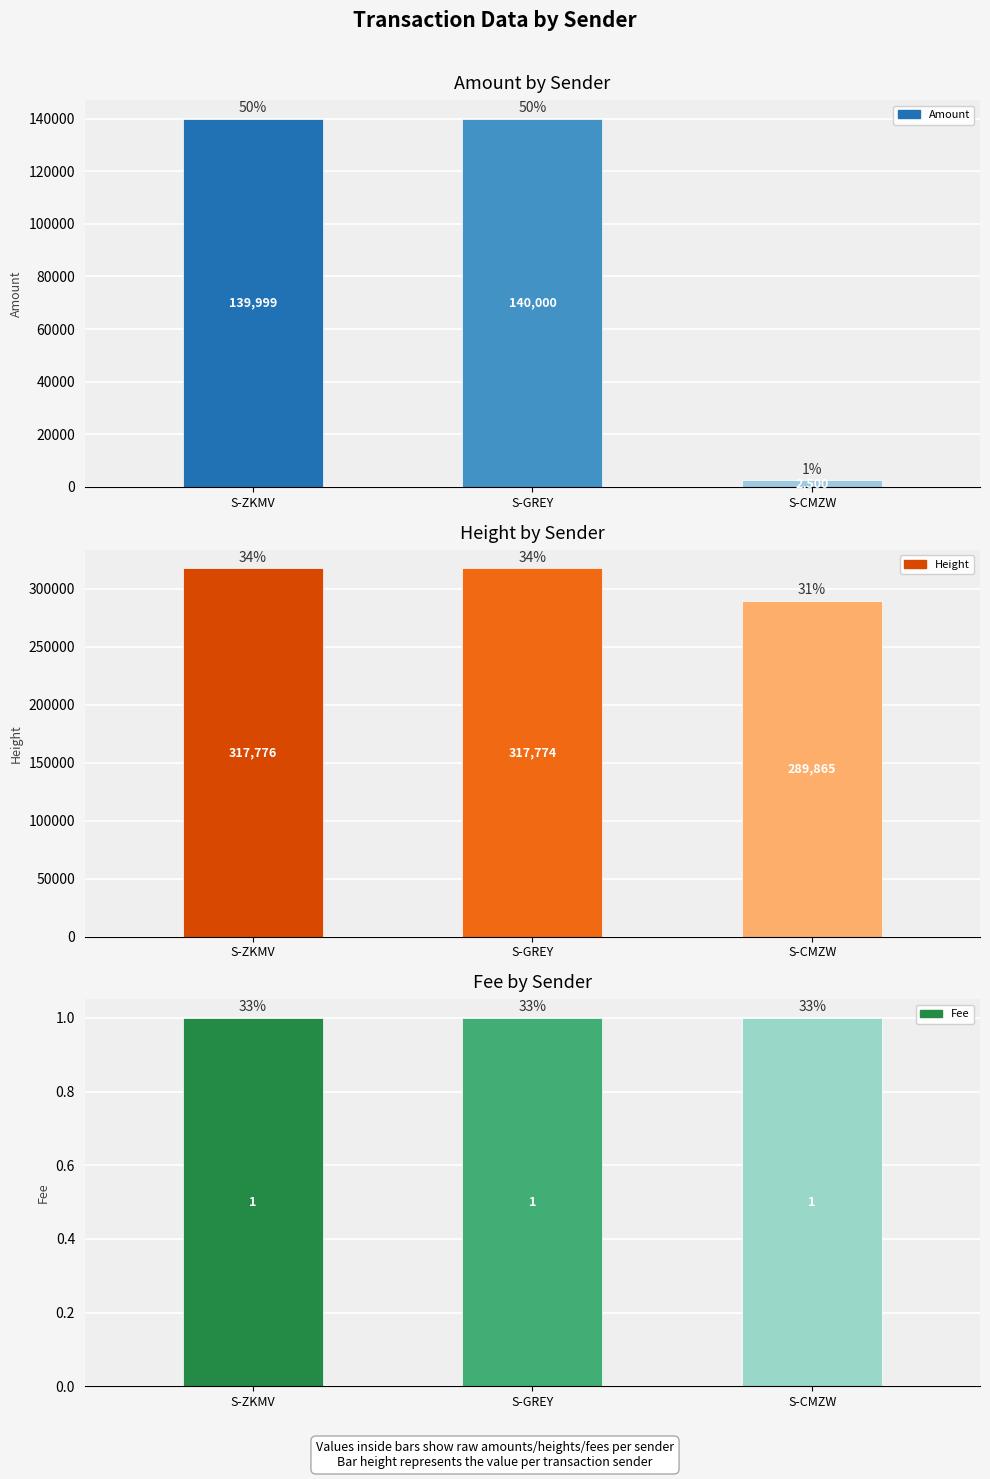

Is it true that Fee equals 1 at S-CMZW?

True